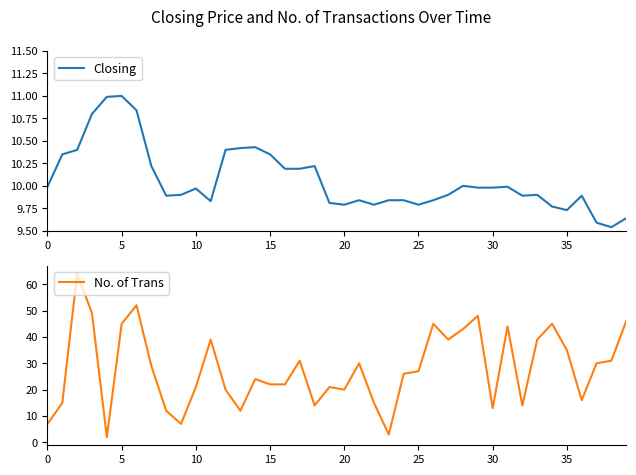

What is the label of the 2nd point from the right?

38